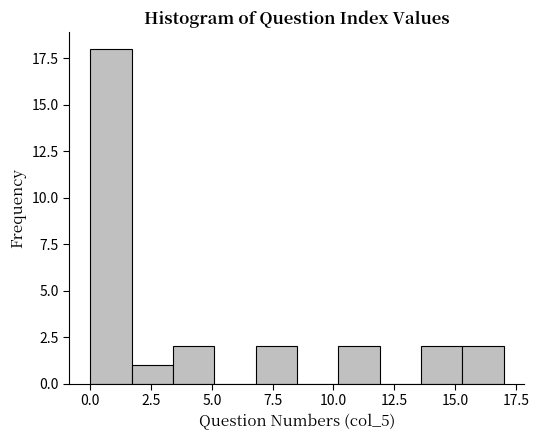

Read against the x-axis, roughly where is the centre of the tallest bar?

1.0